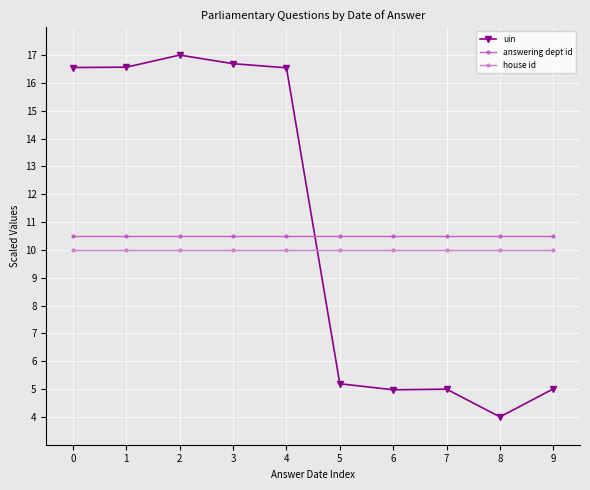

What value does the answering dept id series have at 0?

10.5